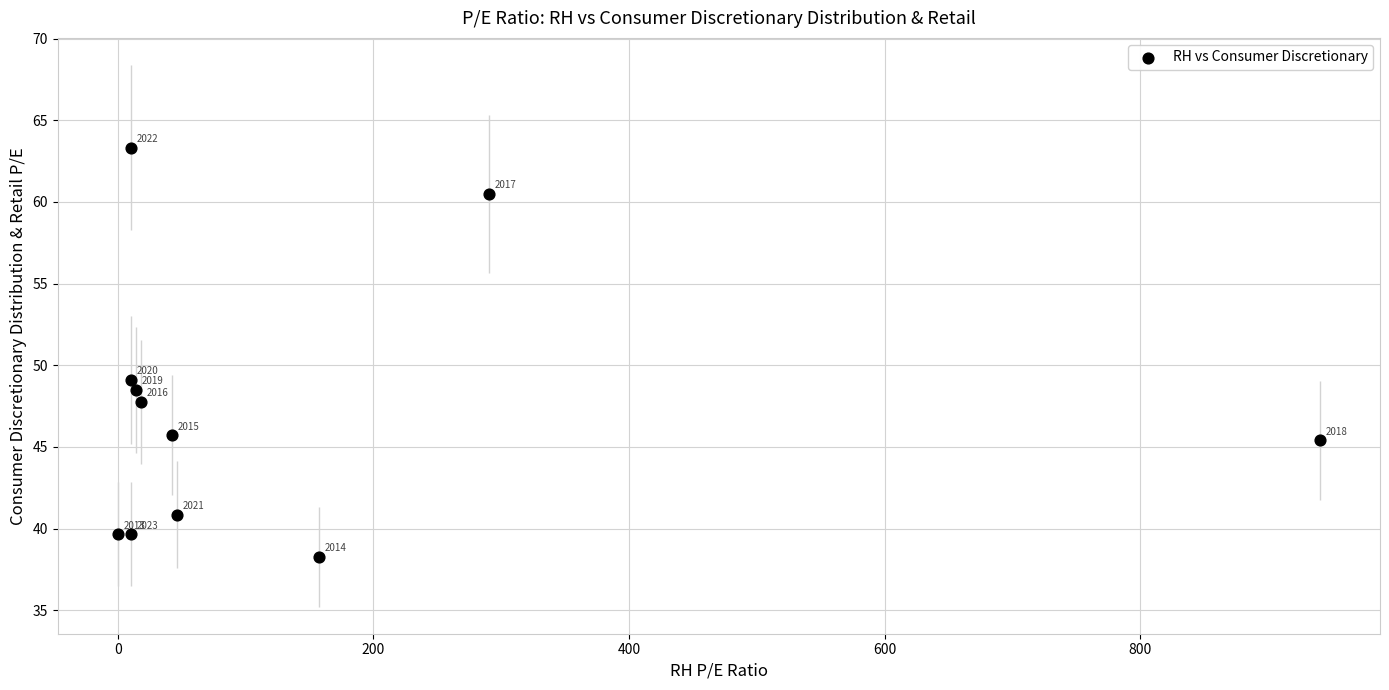

What Y value in the scatter plot is closest to 50?

49.1